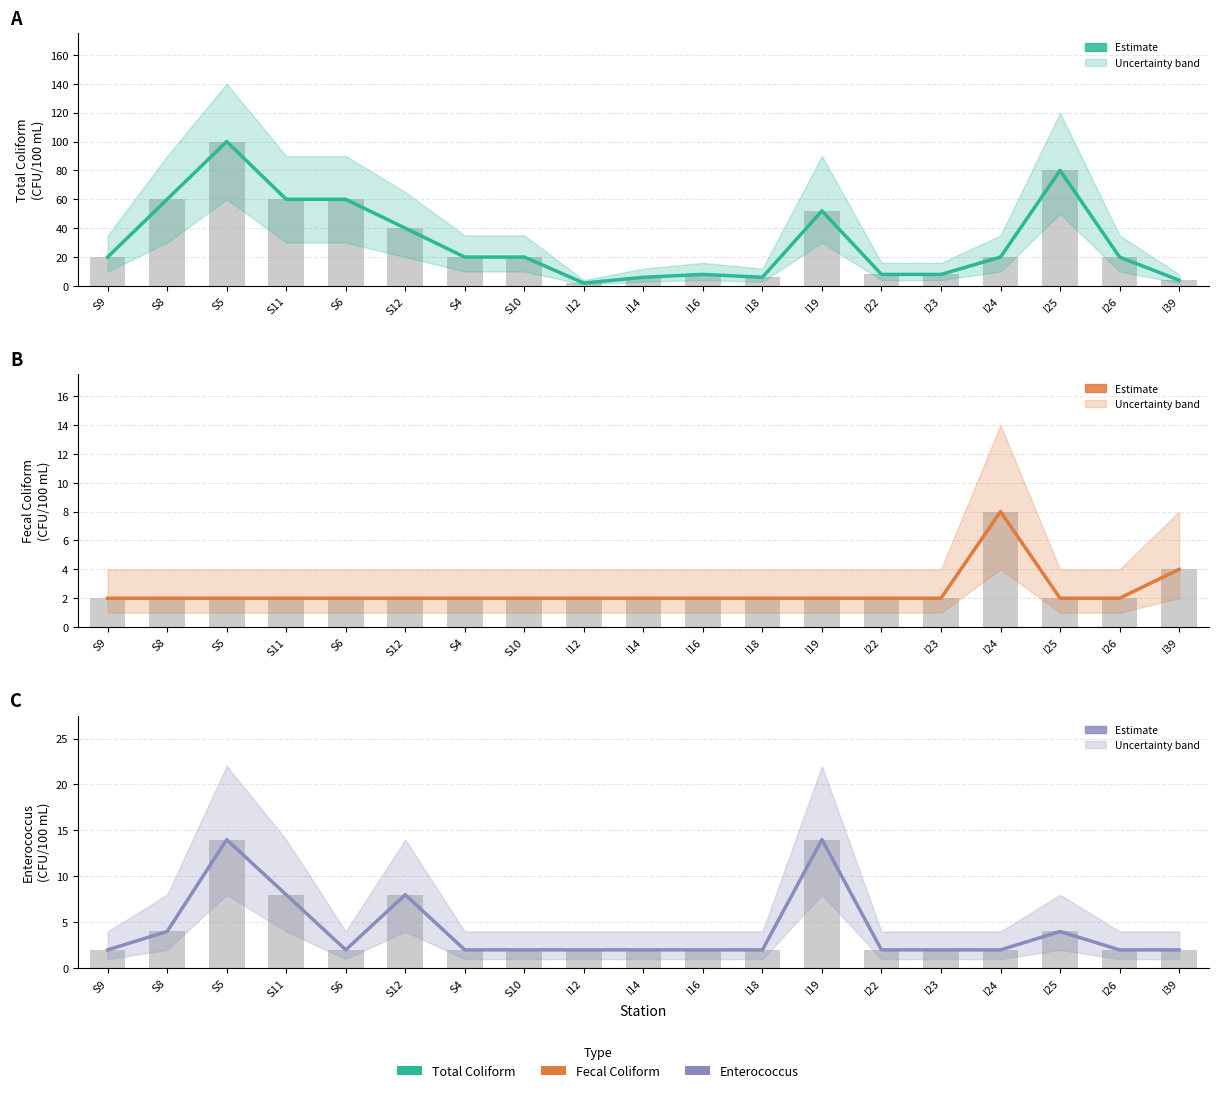

Reading left to right, what are all the values shown in this chart?

Total Coliform: 20	60	100	60	60	40	20	20	2	6	8	6	52	8	8	20	80	20	4
Fecal Coliform: 2	2	2	2	2	2	2	2	2	2	2	2	2	2	2	8	2	2	4
Enterococcus: 2	4	14	8	2	8	2	2	2	2	2	2	14	2	2	2	4	2	2